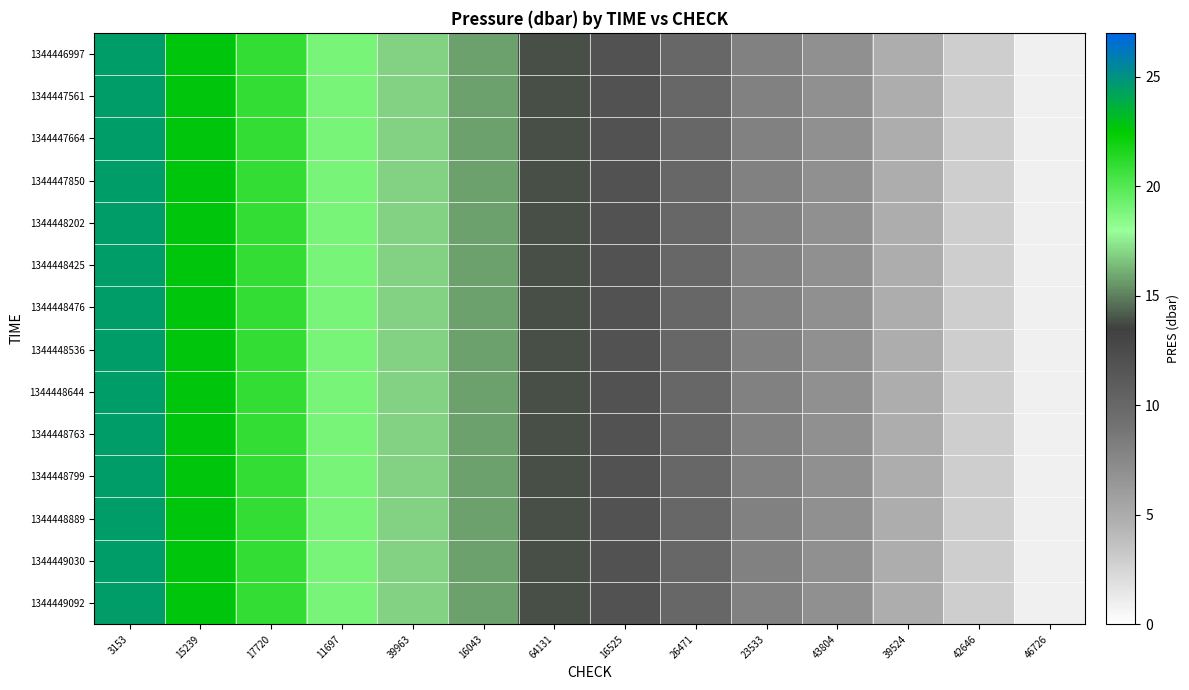

Which series has the widest spread of values?

1344446997